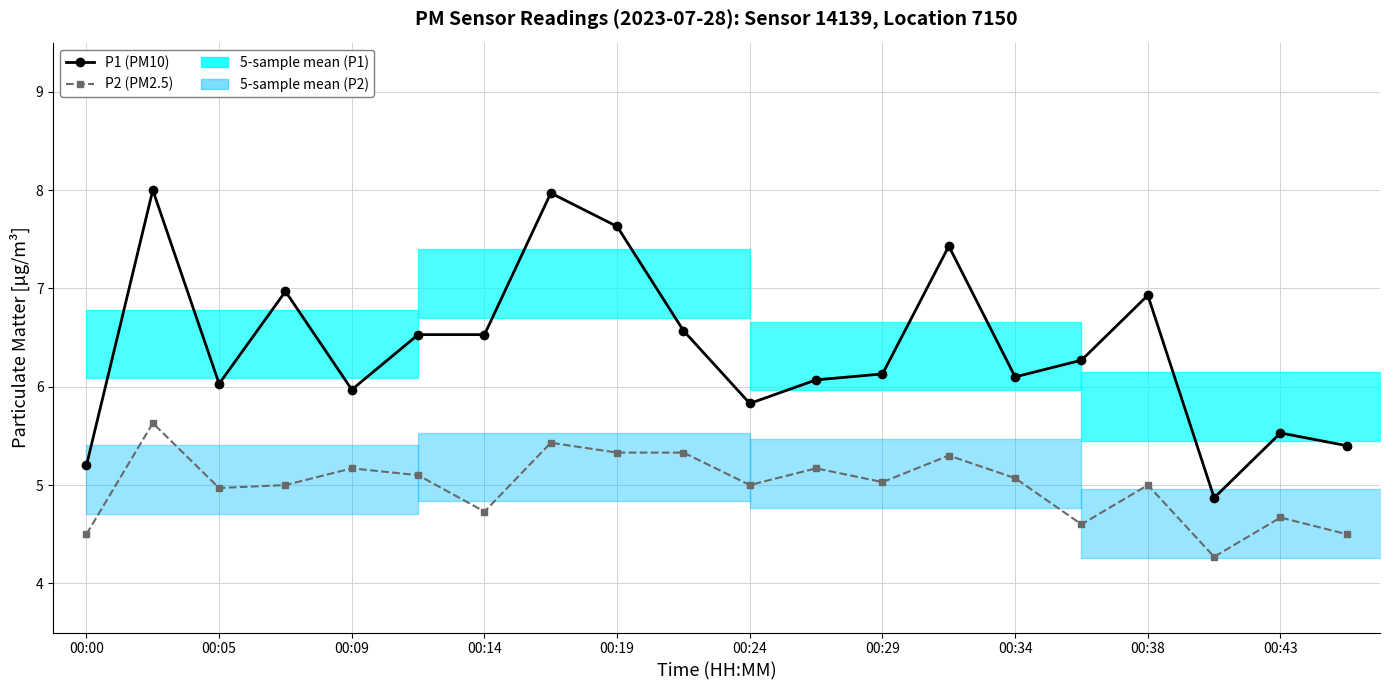

How many lines are shown in the chart?

2